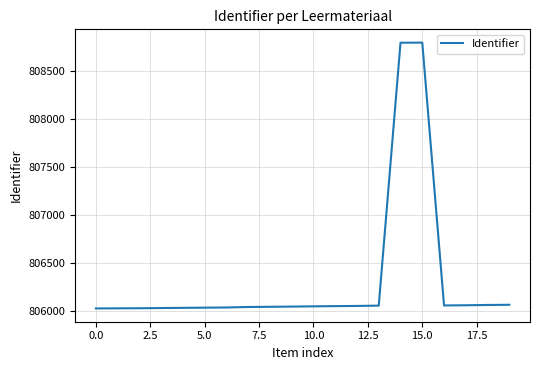

What is the minimum value shown in the chart?

806031